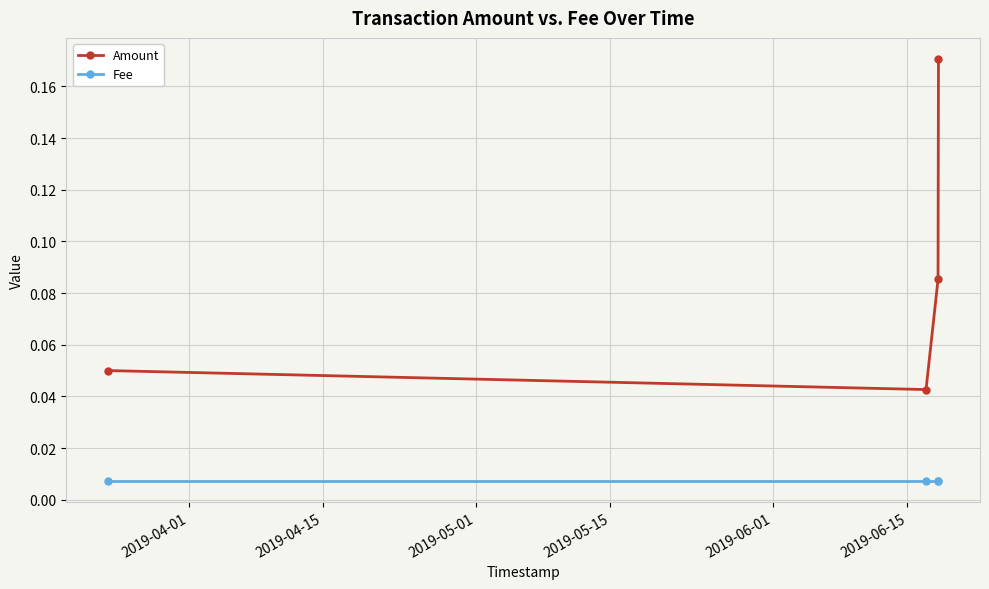

How many interior local valleys does the Amount series have?

1